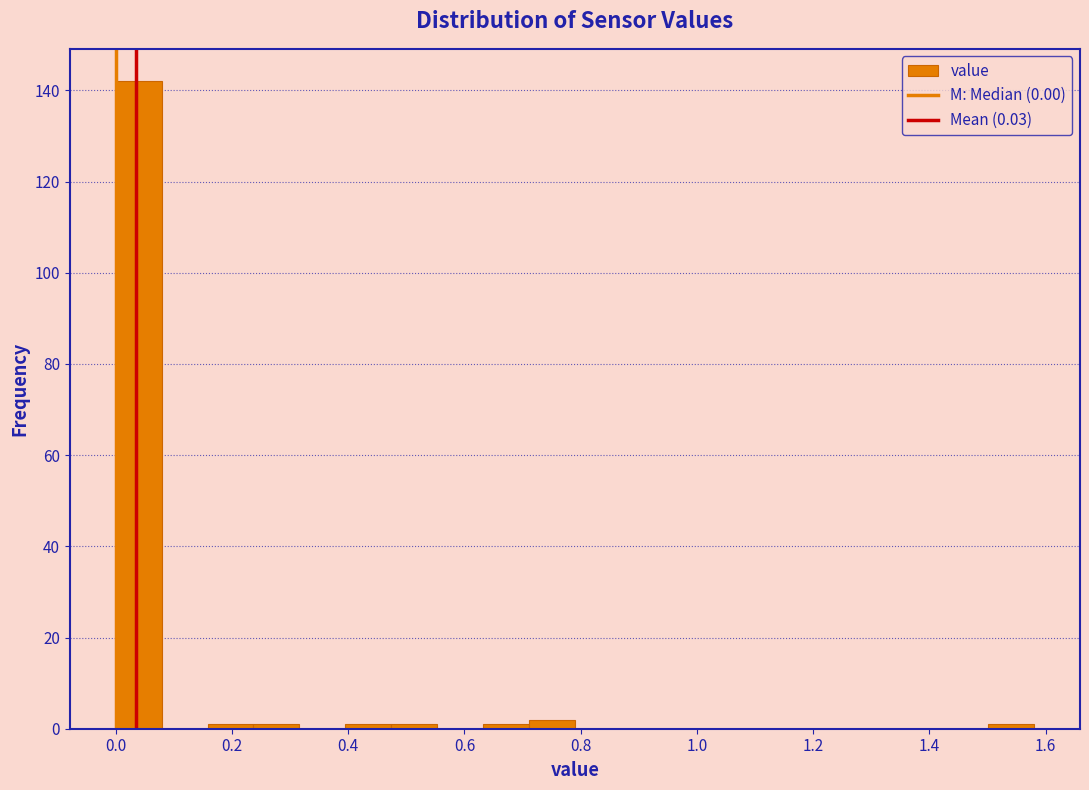

Read against the x-axis, roughly where is the centre of the tallest bar?

0.04